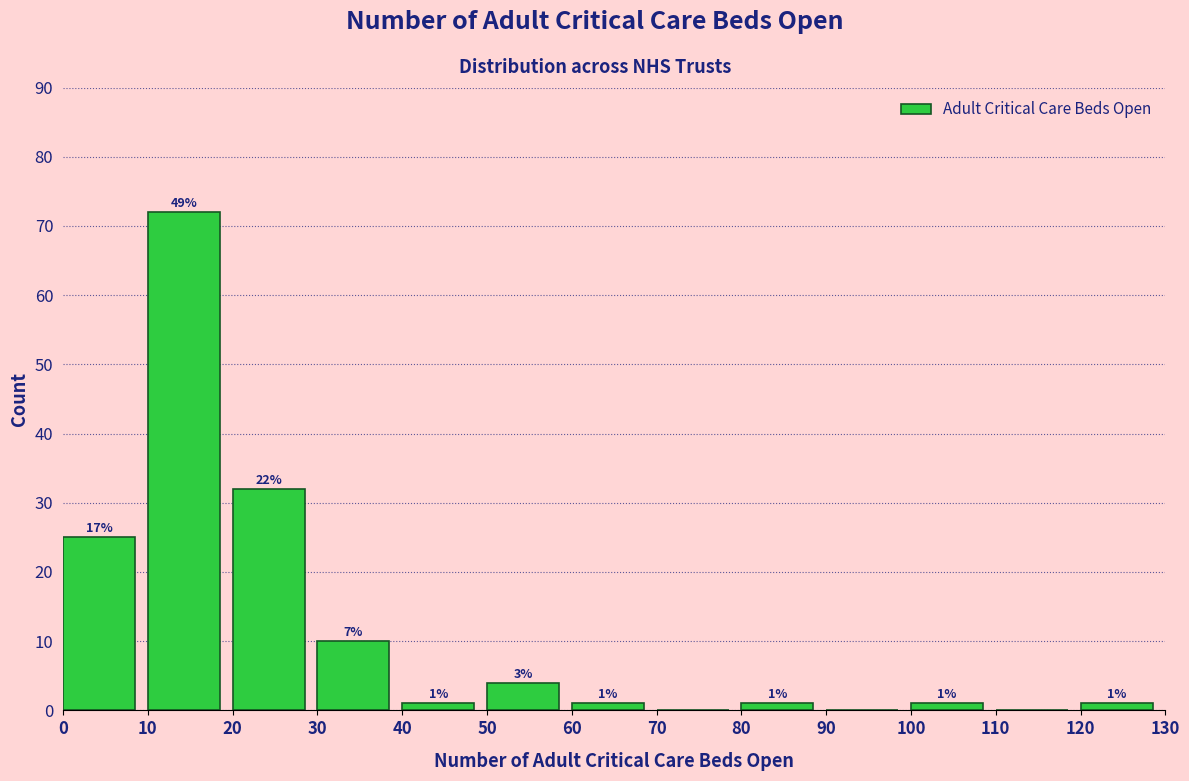

Which range on the x-axis has the tallest bar?

10 to 20